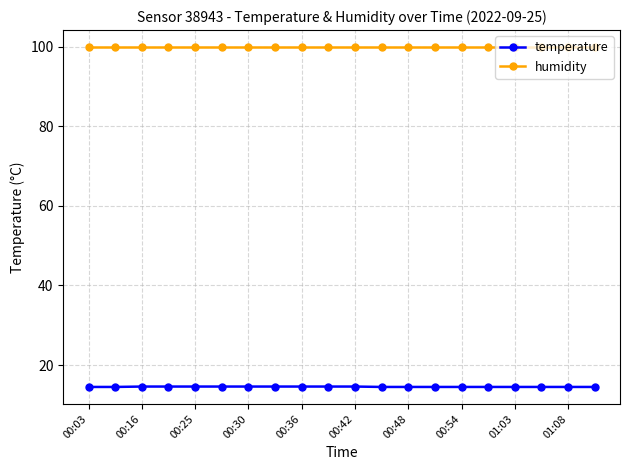

True or false: temperature and humidity intersect in this chart.

False